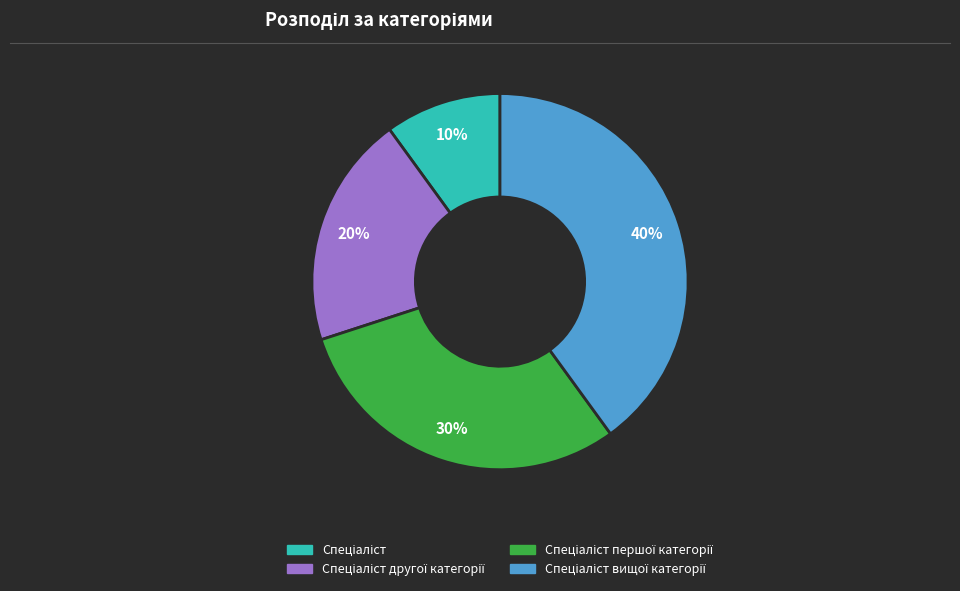

Does any single category account for the majority?

No